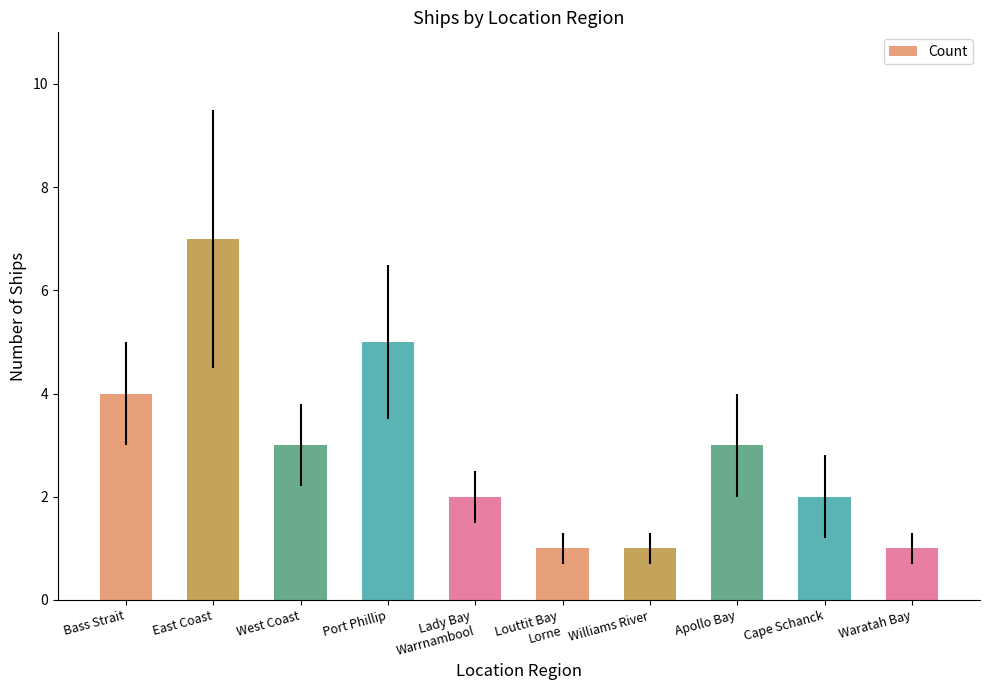

What is the value of the 3rd bar from the left?

3